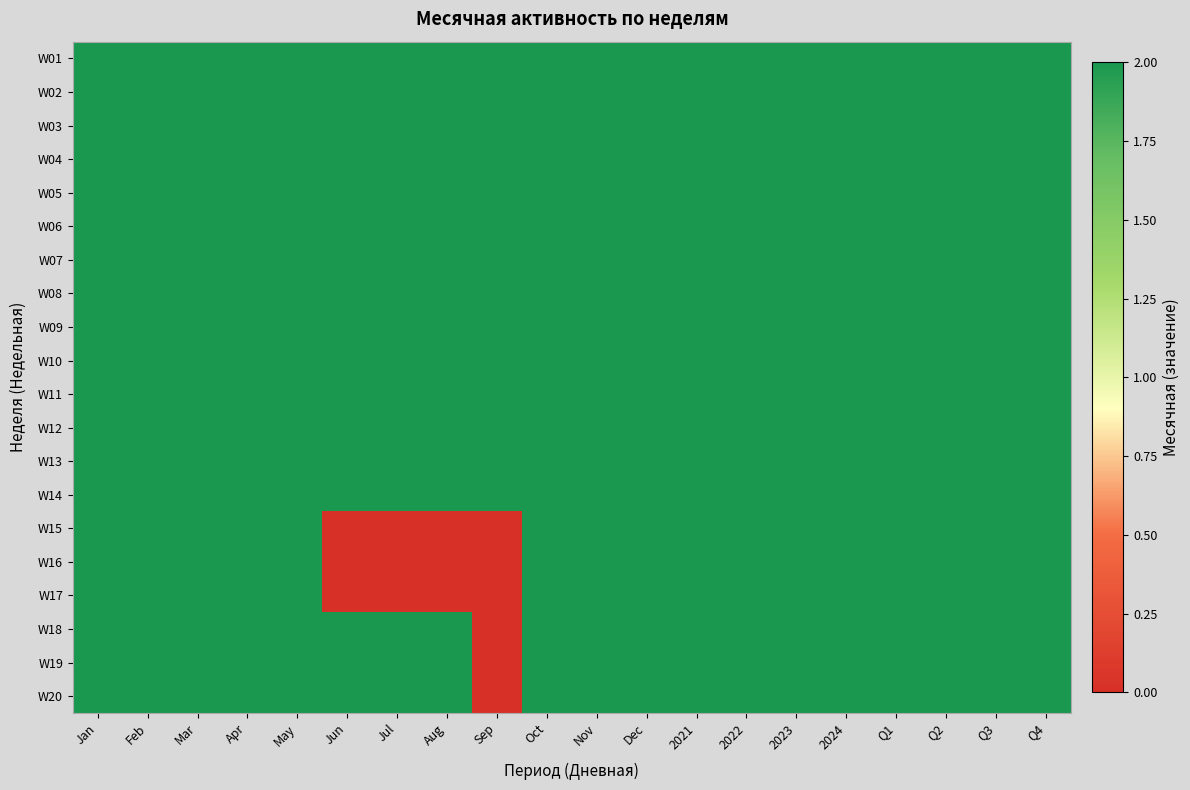

Reading left to right, what are all the values shown in this chart?

W01: Jan=2	Feb=2	Mar=2	Apr=2	May=2	Jun=2	Jul=2	Aug=2	Sep=2	Oct=2	Nov=2	Dec=2	2021=2	2022=2	2023=2	2024=2	Q1=2	Q2=2	Q3=2	Q4=2
W02: Jan=2	Feb=2	Mar=2	Apr=2	May=2	Jun=2	Jul=2	Aug=2	Sep=2	Oct=2	Nov=2	Dec=2	2021=2	2022=2	2023=2	2024=2	Q1=2	Q2=2	Q3=2	Q4=2
W03: Jan=2	Feb=2	Mar=2	Apr=2	May=2	Jun=2	Jul=2	Aug=2	Sep=2	Oct=2	Nov=2	Dec=2	2021=2	2022=2	2023=2	2024=2	Q1=2	Q2=2	Q3=2	Q4=2
W04: Jan=2	Feb=2	Mar=2	Apr=2	May=2	Jun=2	Jul=2	Aug=2	Sep=2	Oct=2	Nov=2	Dec=2	2021=2	2022=2	2023=2	2024=2	Q1=2	Q2=2	Q3=2	Q4=2
W05: Jan=2	Feb=2	Mar=2	Apr=2	May=2	Jun=2	Jul=2	Aug=2	Sep=2	Oct=2	Nov=2	Dec=2	2021=2	2022=2	2023=2	2024=2	Q1=2	Q2=2	Q3=2	Q4=2
W06: Jan=2	Feb=2	Mar=2	Apr=2	May=2	Jun=2	Jul=2	Aug=2	Sep=2	Oct=2	Nov=2	Dec=2	2021=2	2022=2	2023=2	2024=2	Q1=2	Q2=2	Q3=2	Q4=2
W07: Jan=2	Feb=2	Mar=2	Apr=2	May=2	Jun=2	Jul=2	Aug=2	Sep=2	Oct=2	Nov=2	Dec=2	2021=2	2022=2	2023=2	2024=2	Q1=2	Q2=2	Q3=2	Q4=2
W08: Jan=2	Feb=2	Mar=2	Apr=2	May=2	Jun=2	Jul=2	Aug=2	Sep=2	Oct=2	Nov=2	Dec=2	2021=2	2022=2	2023=2	2024=2	Q1=2	Q2=2	Q3=2	Q4=2
W09: Jan=2	Feb=2	Mar=2	Apr=2	May=2	Jun=2	Jul=2	Aug=2	Sep=2	Oct=2	Nov=2	Dec=2	2021=2	2022=2	2023=2	2024=2	Q1=2	Q2=2	Q3=2	Q4=2
W10: Jan=2	Feb=2	Mar=2	Apr=2	May=2	Jun=2	Jul=2	Aug=2	Sep=2	Oct=2	Nov=2	Dec=2	2021=2	2022=2	2023=2	2024=2	Q1=2	Q2=2	Q3=2	Q4=2
W11: Jan=2	Feb=2	Mar=2	Apr=2	May=2	Jun=2	Jul=2	Aug=2	Sep=2	Oct=2	Nov=2	Dec=2	2021=2	2022=2	2023=2	2024=2	Q1=2	Q2=2	Q3=2	Q4=2
W12: Jan=2	Feb=2	Mar=2	Apr=2	May=2	Jun=2	Jul=2	Aug=2	Sep=2	Oct=2	Nov=2	Dec=2	2021=2	2022=2	2023=2	2024=2	Q1=2	Q2=2	Q3=2	Q4=2
W13: Jan=2	Feb=2	Mar=2	Apr=2	May=2	Jun=2	Jul=2	Aug=2	Sep=2	Oct=2	Nov=2	Dec=2	2021=2	2022=2	2023=2	2024=2	Q1=2	Q2=2	Q3=2	Q4=2
W14: Jan=2	Feb=2	Mar=2	Apr=2	May=2	Jun=2	Jul=2	Aug=2	Sep=2	Oct=2	Nov=2	Dec=2	2021=2	2022=2	2023=2	2024=2	Q1=2	Q2=2	Q3=2	Q4=2
W15: Jan=2	Feb=2	Mar=2	Apr=2	May=2	Jun=0	Jul=0	Aug=0	Sep=0	Oct=2	Nov=2	Dec=2	2021=2	2022=2	2023=2	2024=2	Q1=2	Q2=2	Q3=2	Q4=2
W16: Jan=2	Feb=2	Mar=2	Apr=2	May=2	Jun=0	Jul=0	Aug=0	Sep=0	Oct=2	Nov=2	Dec=2	2021=2	2022=2	2023=2	2024=2	Q1=2	Q2=2	Q3=2	Q4=2
W17: Jan=2	Feb=2	Mar=2	Apr=2	May=2	Jun=0	Jul=0	Aug=0	Sep=0	Oct=2	Nov=2	Dec=2	2021=2	2022=2	2023=2	2024=2	Q1=2	Q2=2	Q3=2	Q4=2
W18: Jan=2	Feb=2	Mar=2	Apr=2	May=2	Jun=2	Jul=2	Aug=2	Sep=0	Oct=2	Nov=2	Dec=2	2021=2	2022=2	2023=2	2024=2	Q1=2	Q2=2	Q3=2	Q4=2
W19: Jan=2	Feb=2	Mar=2	Apr=2	May=2	Jun=2	Jul=2	Aug=2	Sep=0	Oct=2	Nov=2	Dec=2	2021=2	2022=2	2023=2	2024=2	Q1=2	Q2=2	Q3=2	Q4=2
W20: Jan=2	Feb=2	Mar=2	Apr=2	May=2	Jun=2	Jul=2	Aug=2	Sep=0	Oct=2	Nov=2	Dec=2	2021=2	2022=2	2023=2	2024=2	Q1=2	Q2=2	Q3=2	Q4=2